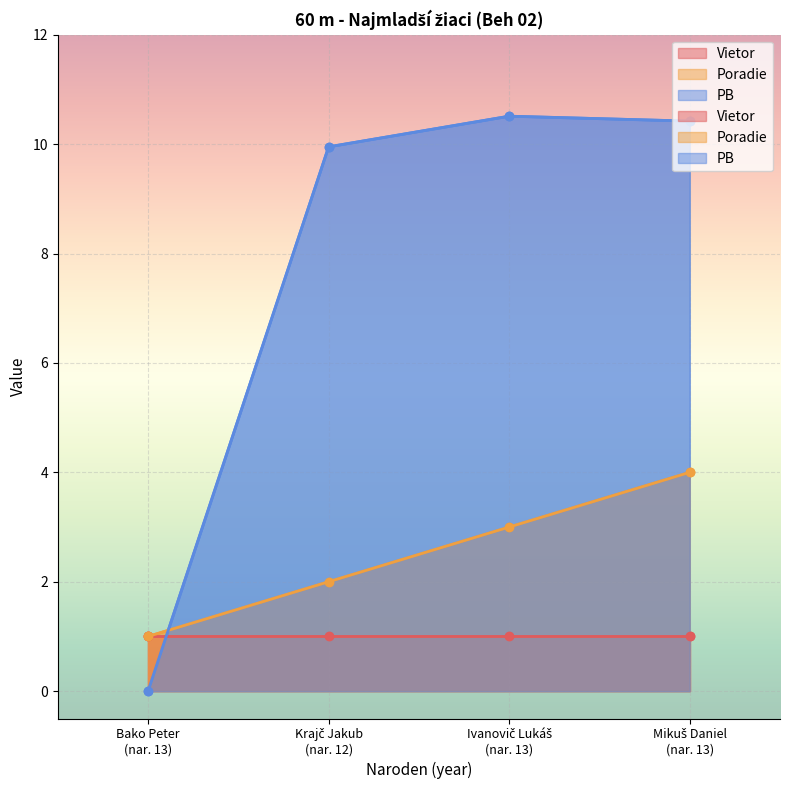

At which label does Poradie first exceed 3?

Mikuš Daniel (nar. 13)